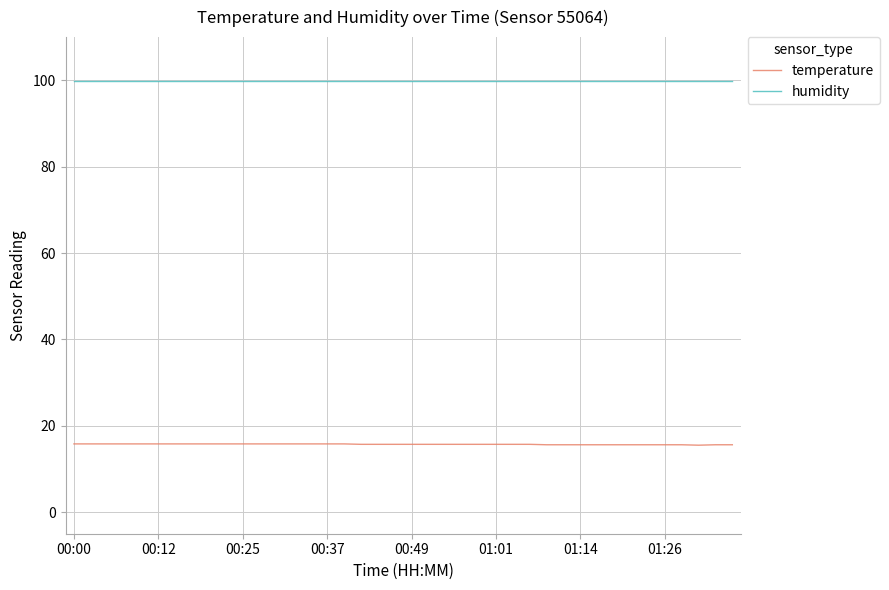

What is the minimum value for humidity?

99.9